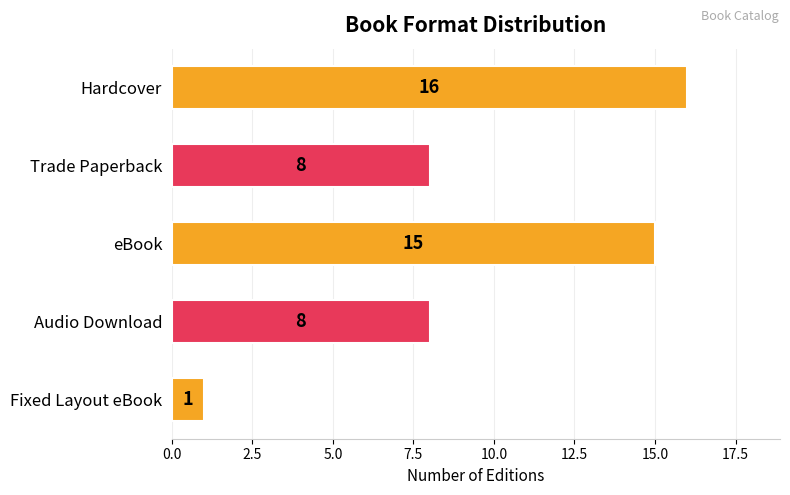

Between Trade Paperback and Hardcover, which is larger?

Hardcover